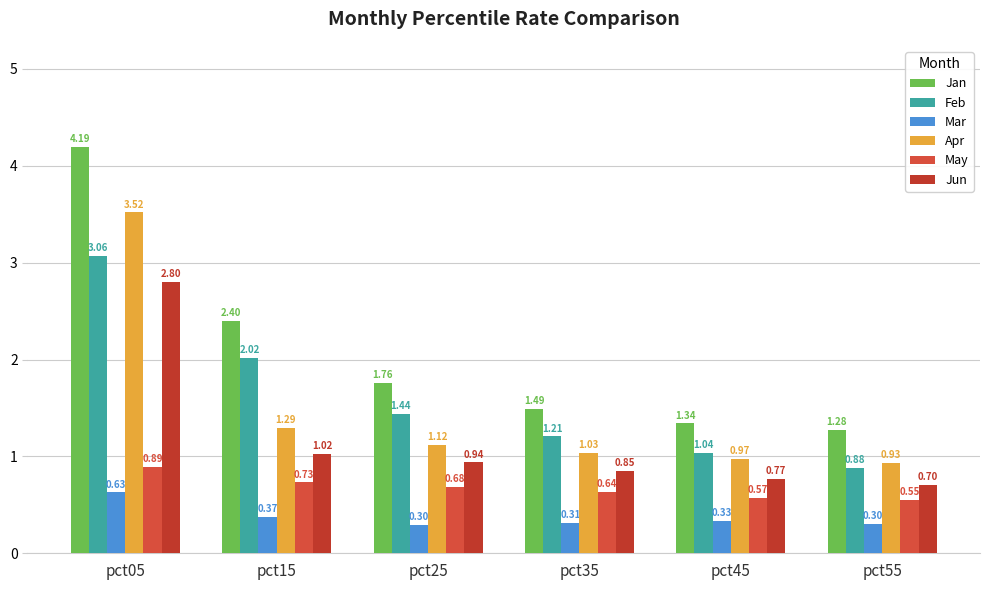

Which series has the widest spread of values?

Jan